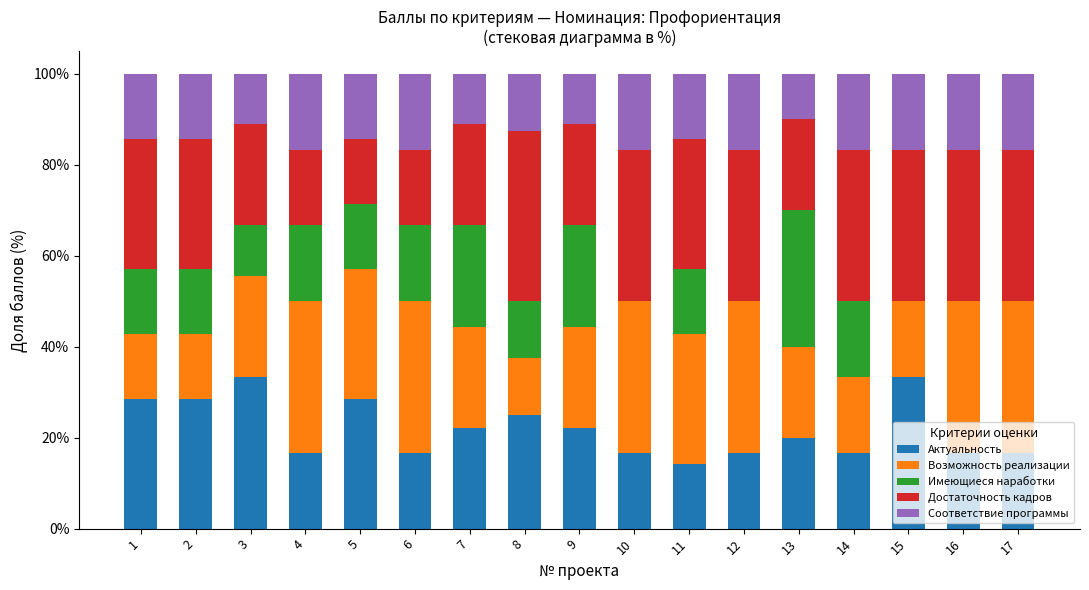

True or false: Актуальность has a value of 27.2 at 14.

False